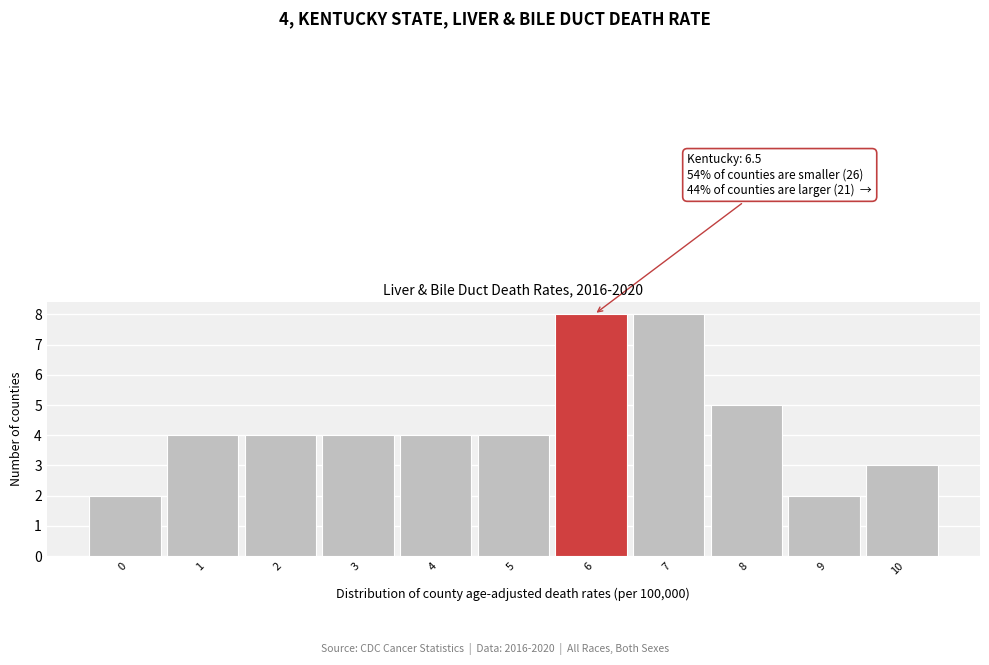

Reading right to left, extract all data points from this chart.

10=3	9=2	8=5	7=8	6=8	5=4	4=4	3=4	2=4	1=4	0=2